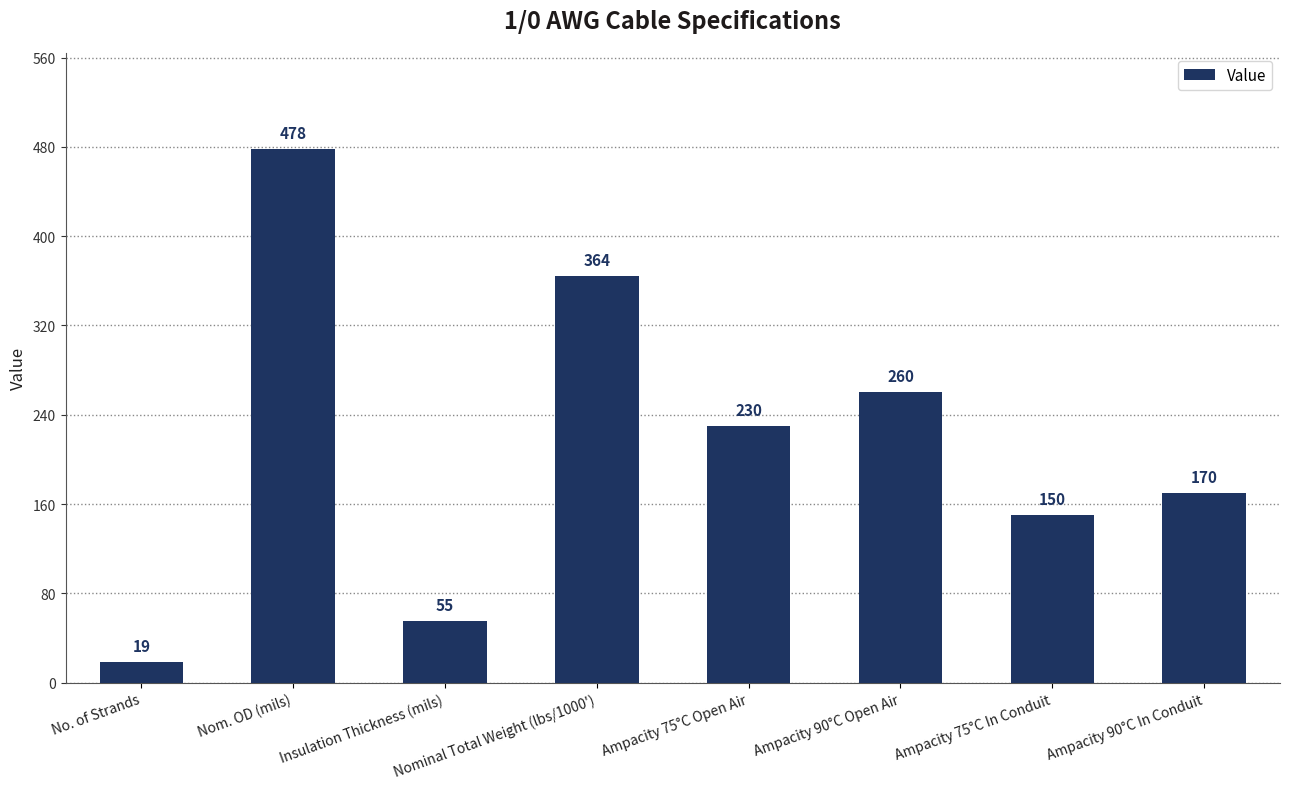

Does the chart contain stacked bars?

No